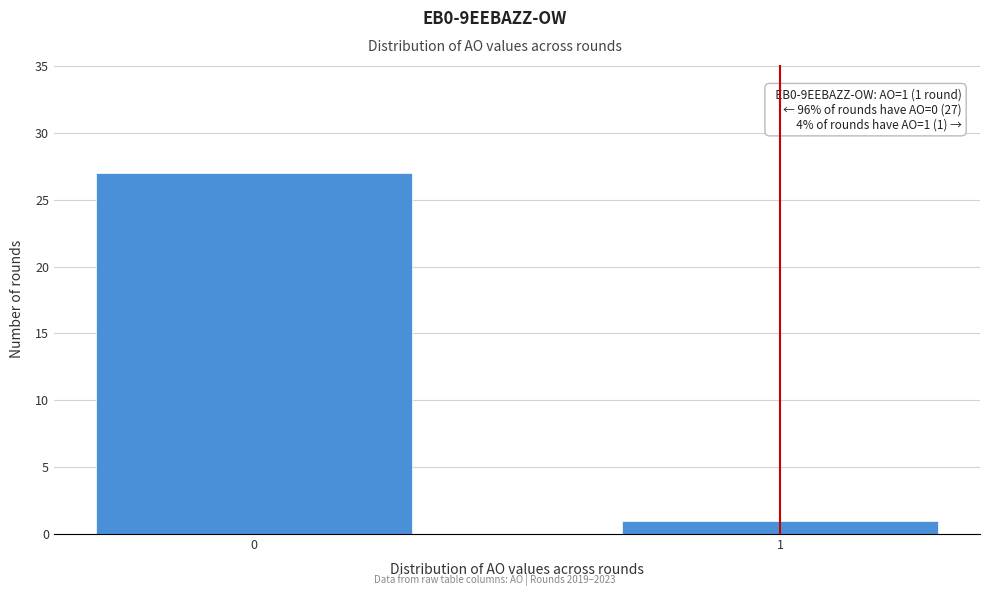

Reading left to right, extract all data points from this chart.

27	1